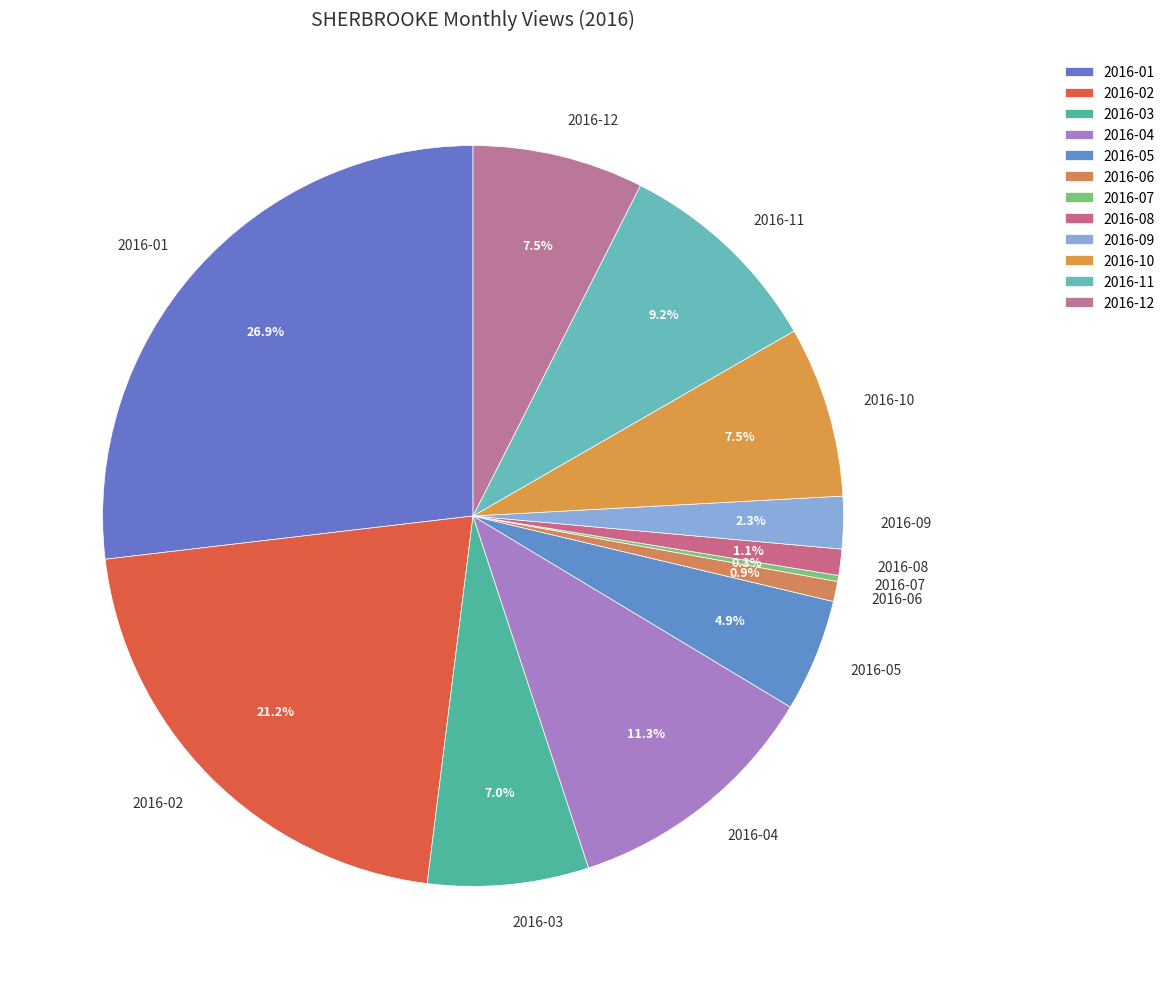

To the nearest percent, what is the combined percentage of 2016-05 and 2016-03?

12%